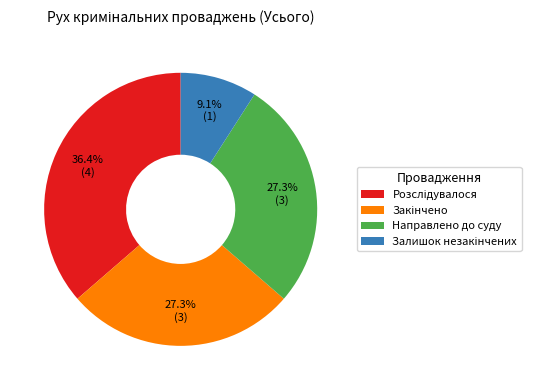

Count the number of slices in the pie.

4